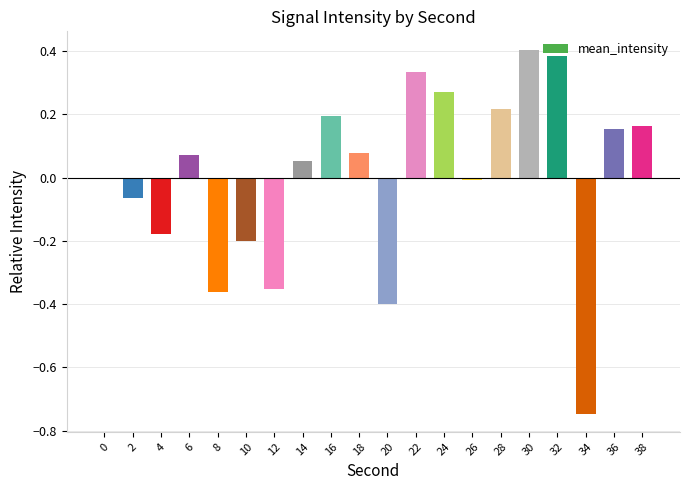

The chart shows a value of 0.1 at 30. True or false?

False